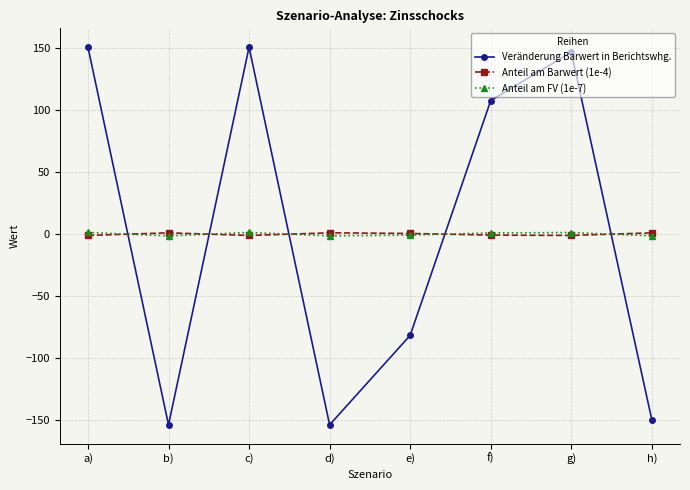

What is the smallest value displayed?

-153.5